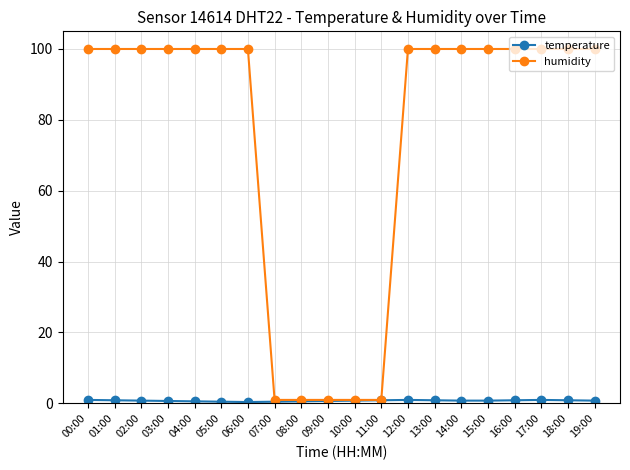

Which series has the largest total across all categories?

humidity